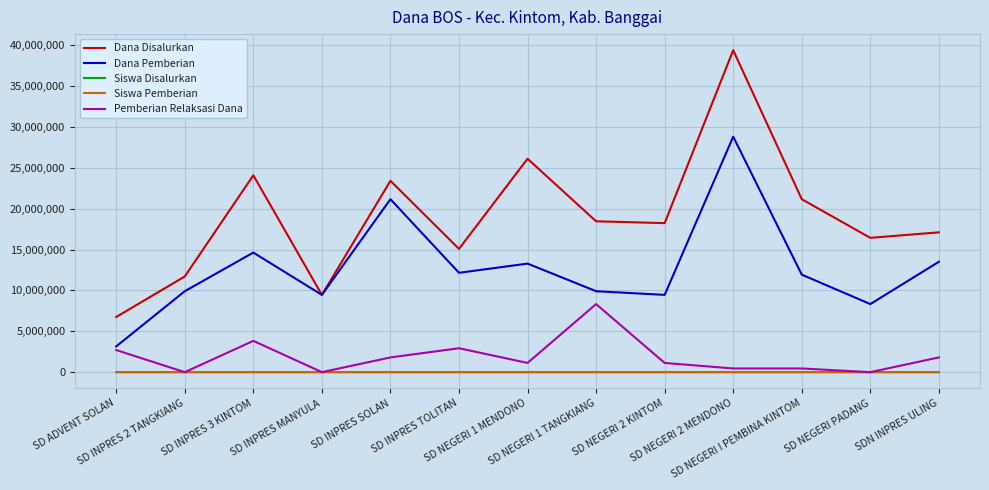

What is the difference between the highest and lowest values at SD NEGERI 1 TANGKIANG?

18449977